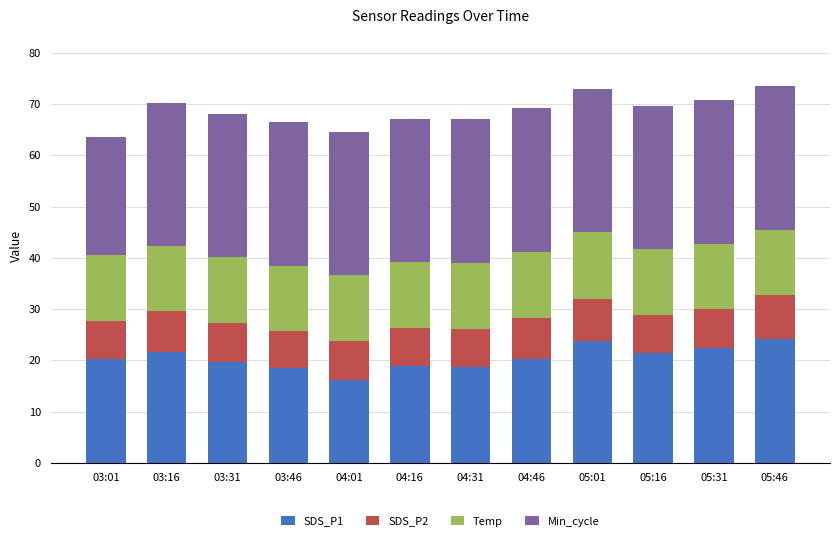

What is the sum of all SDS_P1 values?

246.5